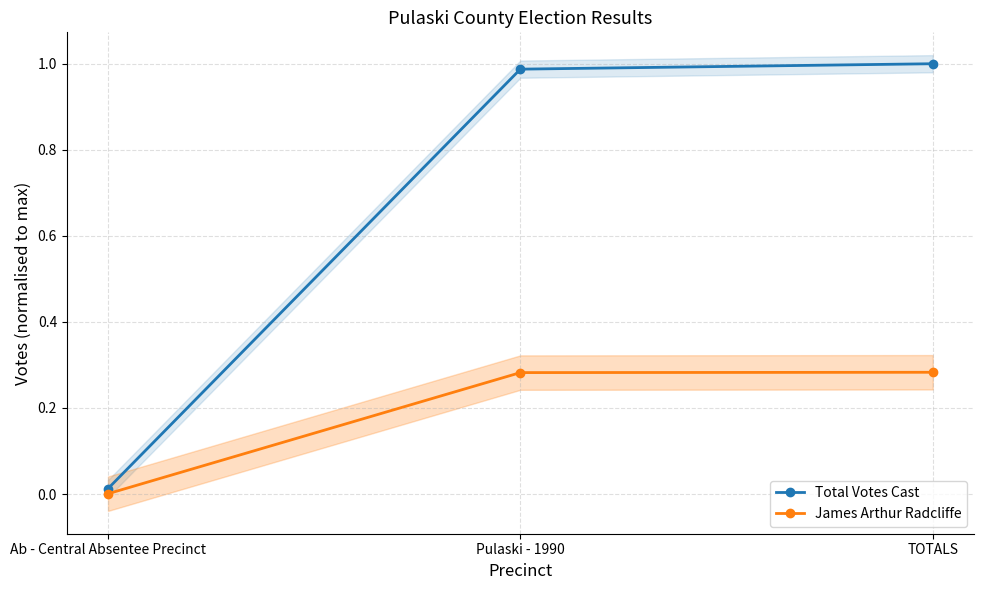

What is the spread (max minus min) of values at Pulaski - 1990?

0.7